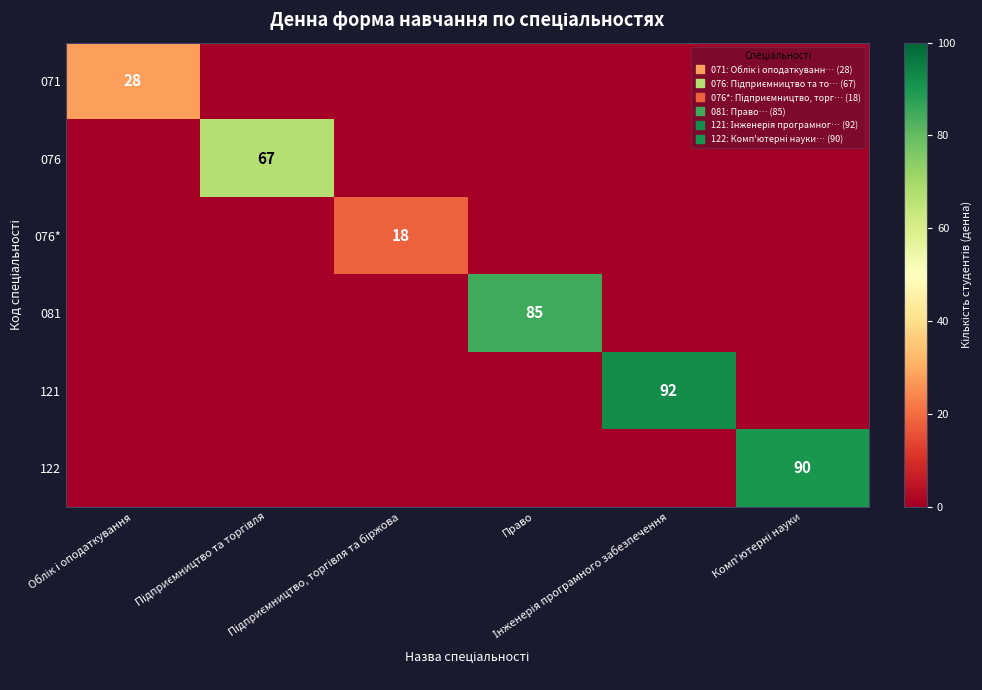

At which label does 121 reach its peak?

Інженерія програмного забезпечення